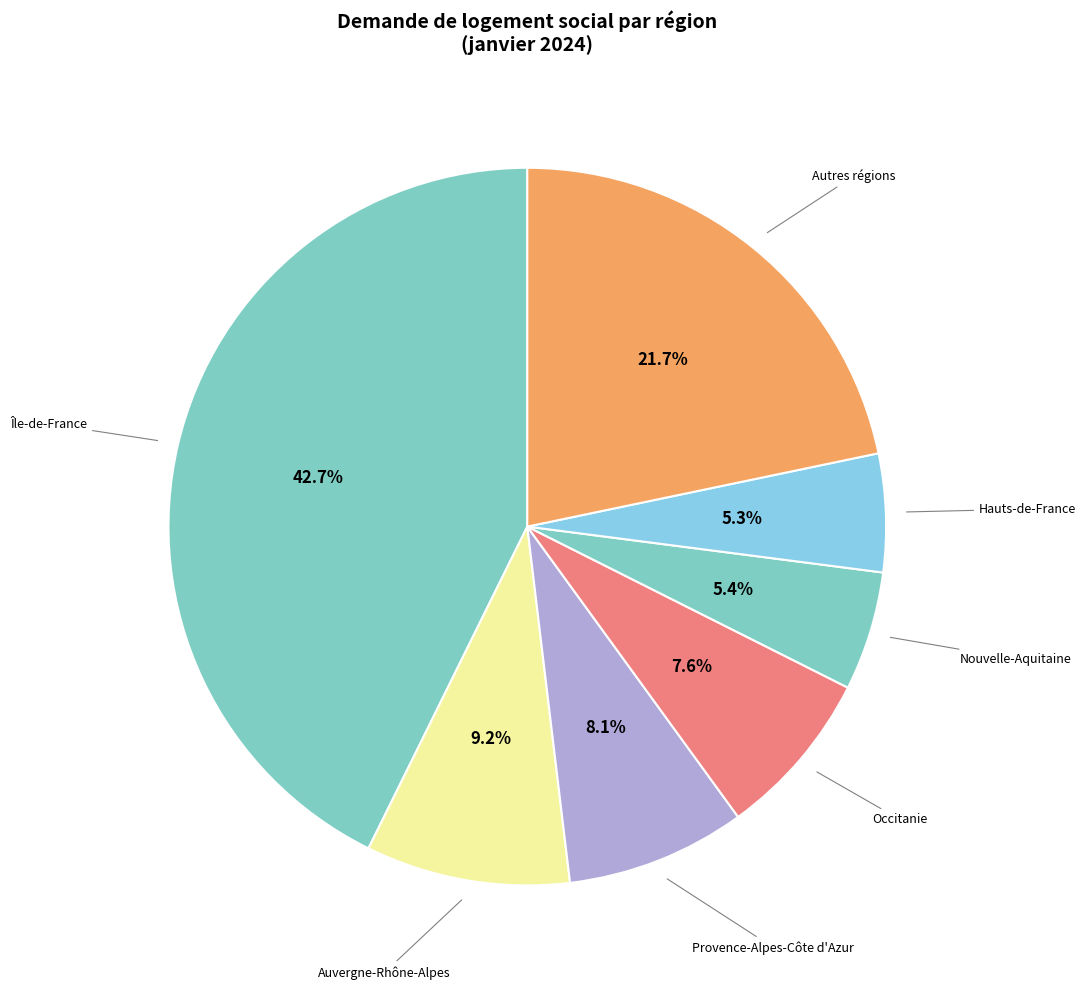

Does any single category account for the majority?

No